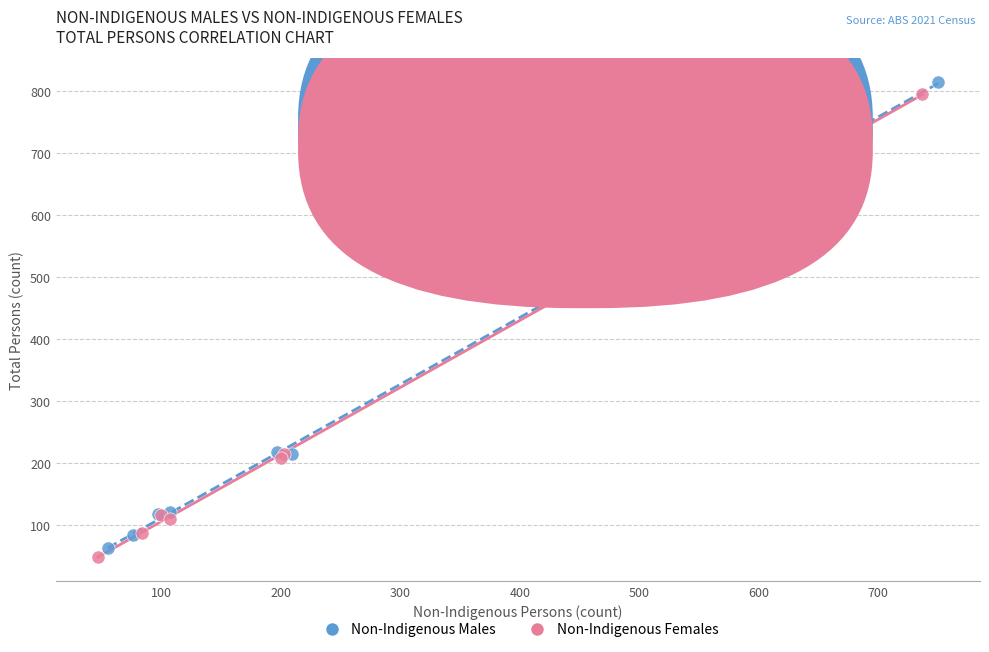

Which series contains the highest Y value?

Non-Indigenous Males